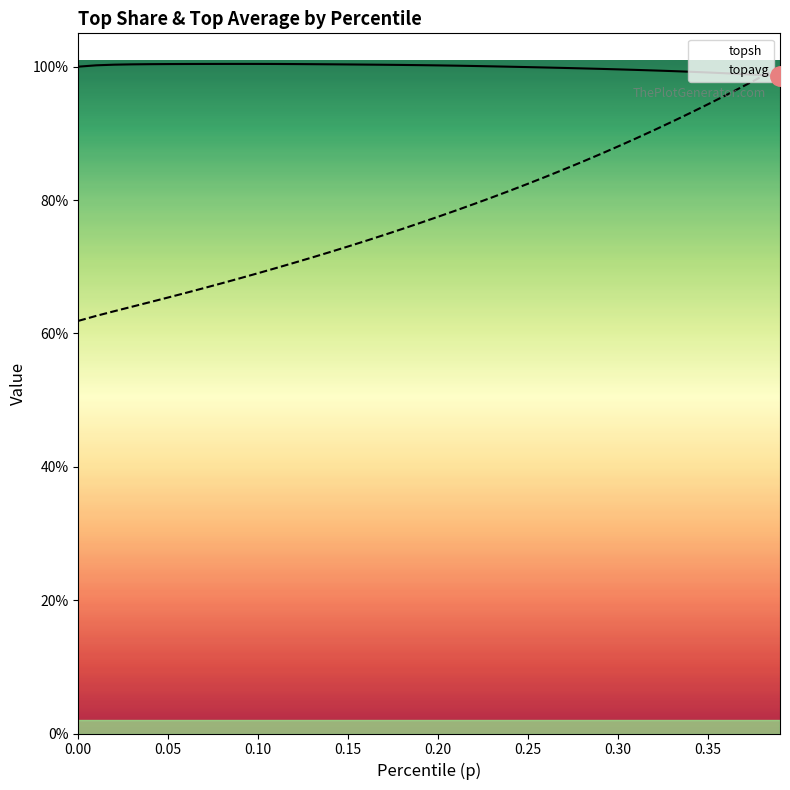

At which category is the sum across all series the highest?

0.39